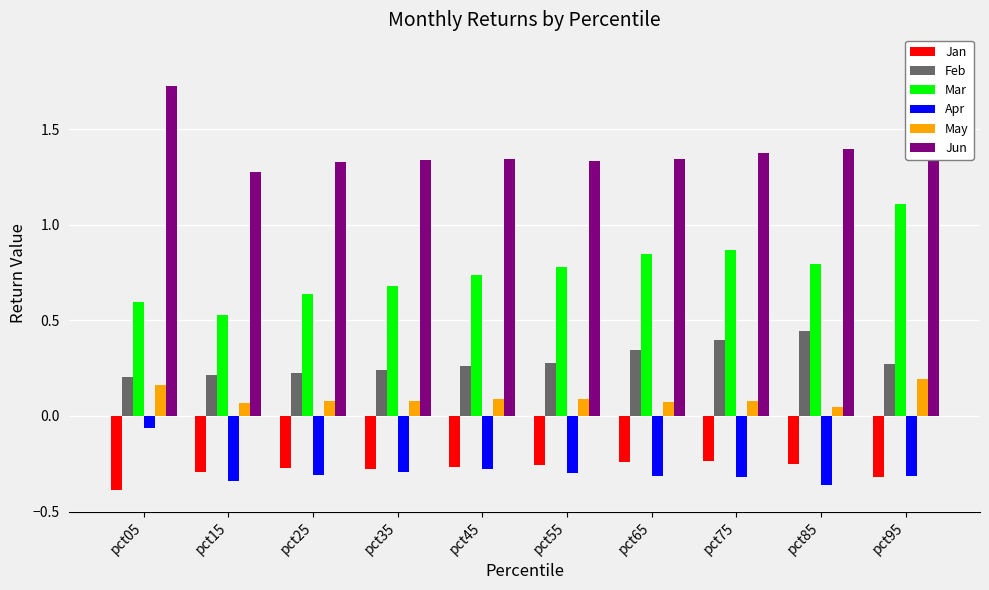

What is the value of the Jun bar at the 6th from the left?

1.3